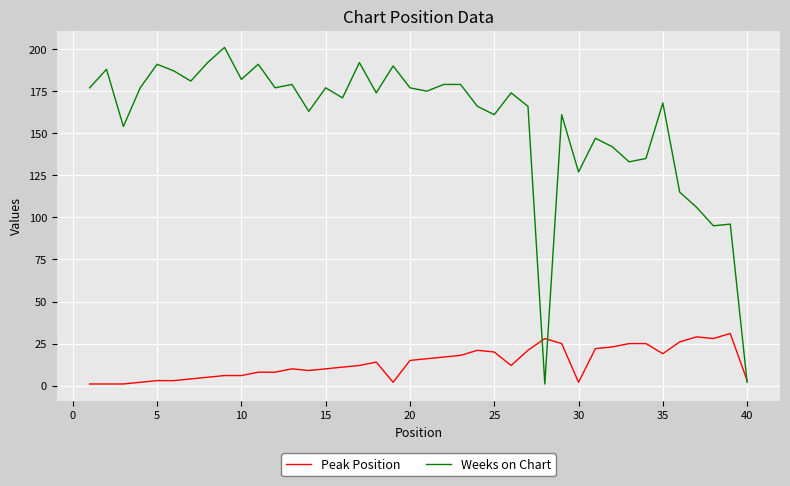

Rank the series by their average value, from lowest to highest.

Peak Position, Weeks on Chart